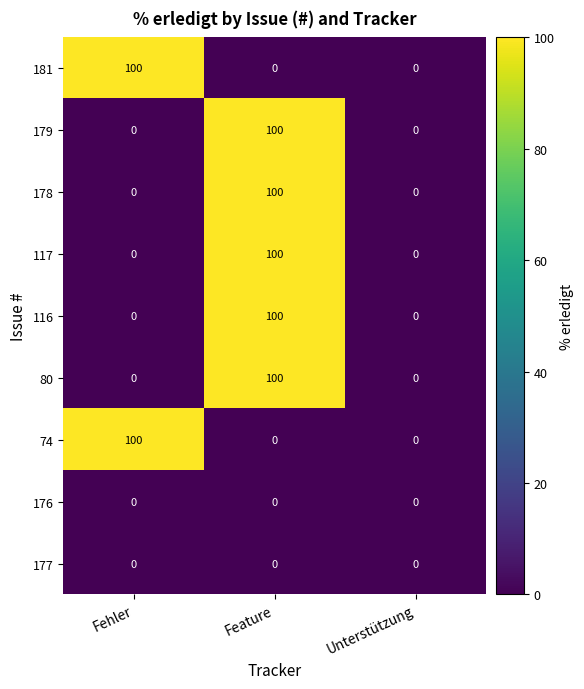

What is the difference between the highest and lowest values at Feature?

100